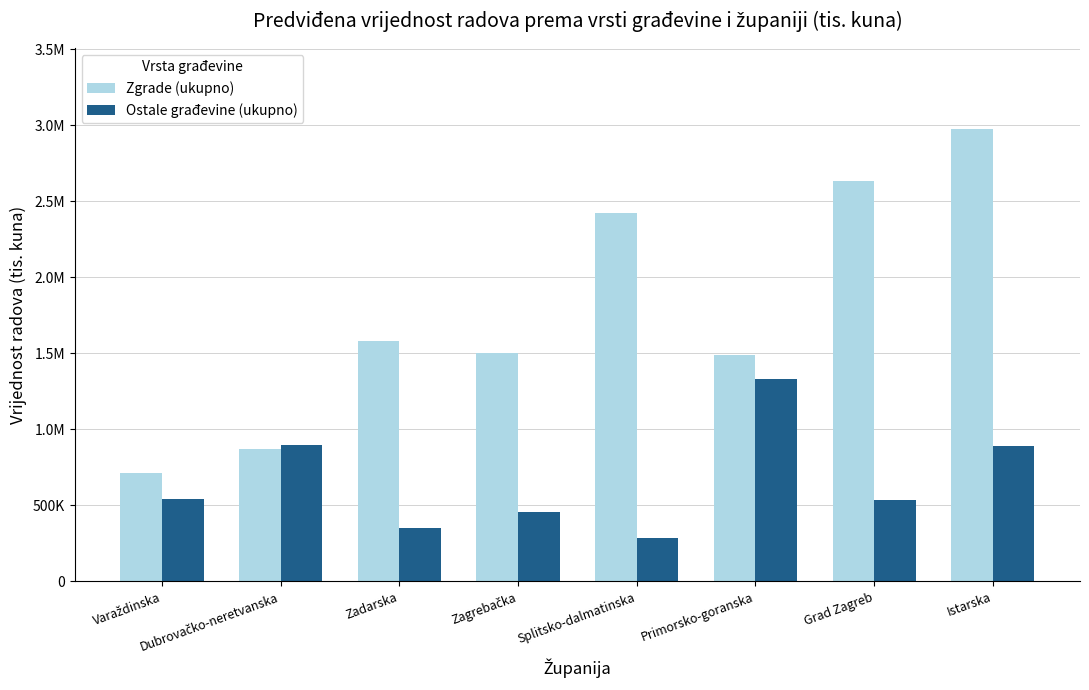

At how many categories does at least one series exceed 2889445?

1